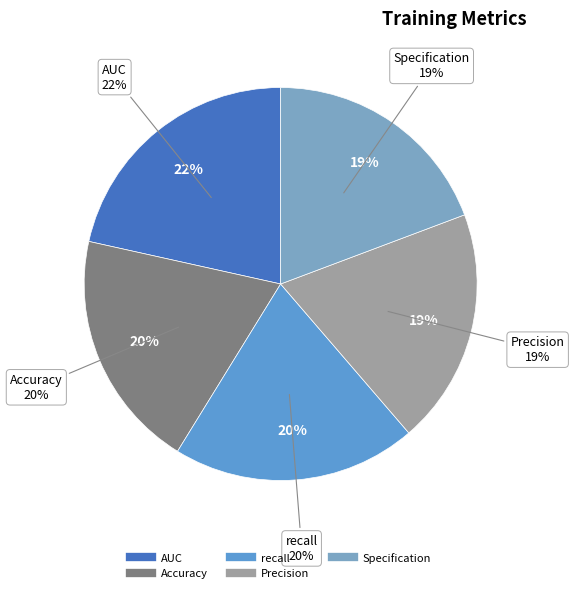

Is Specification the majority of the pie?

No